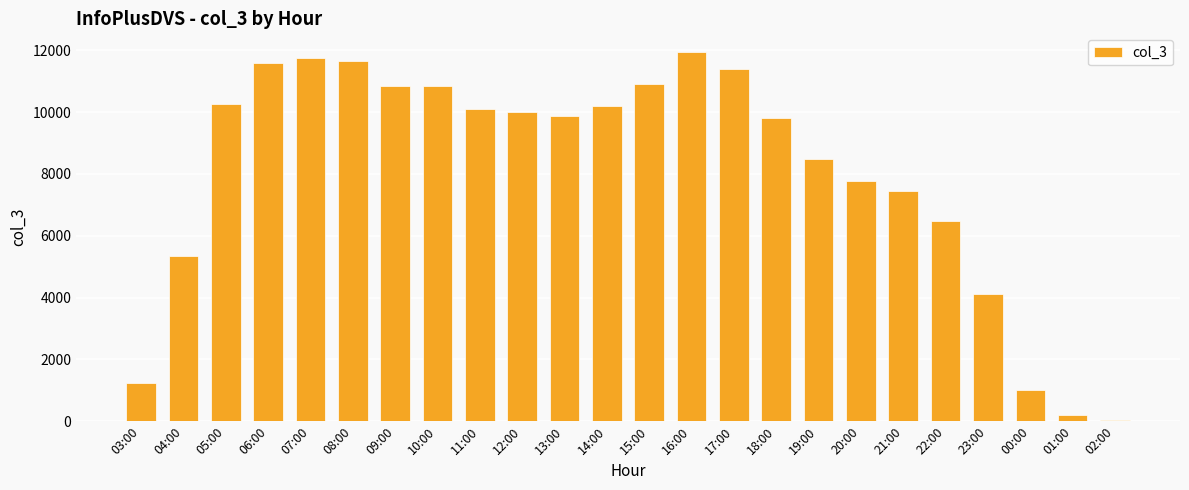

What is the label of the 4th bar from the right?

23:00